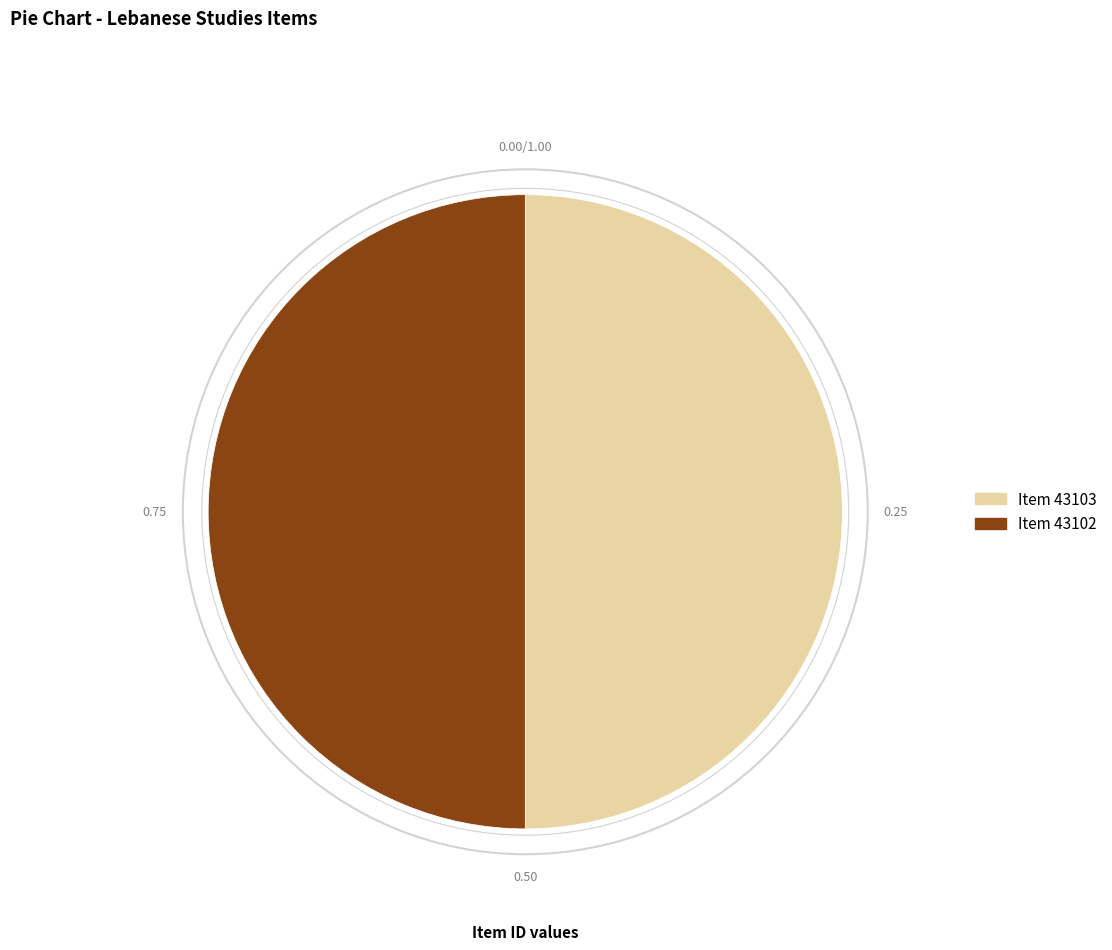

How many slices are in this pie chart?

2